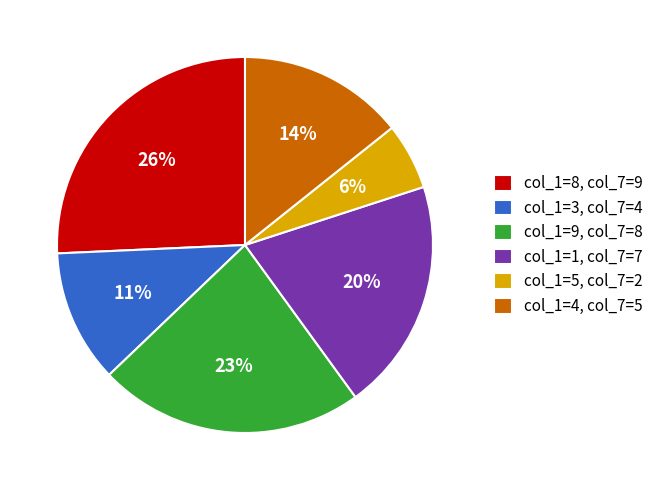

To the nearest percent, what is the combined percentage of col_1=9, col_7=8 and col_1=5, col_7=2?

29%